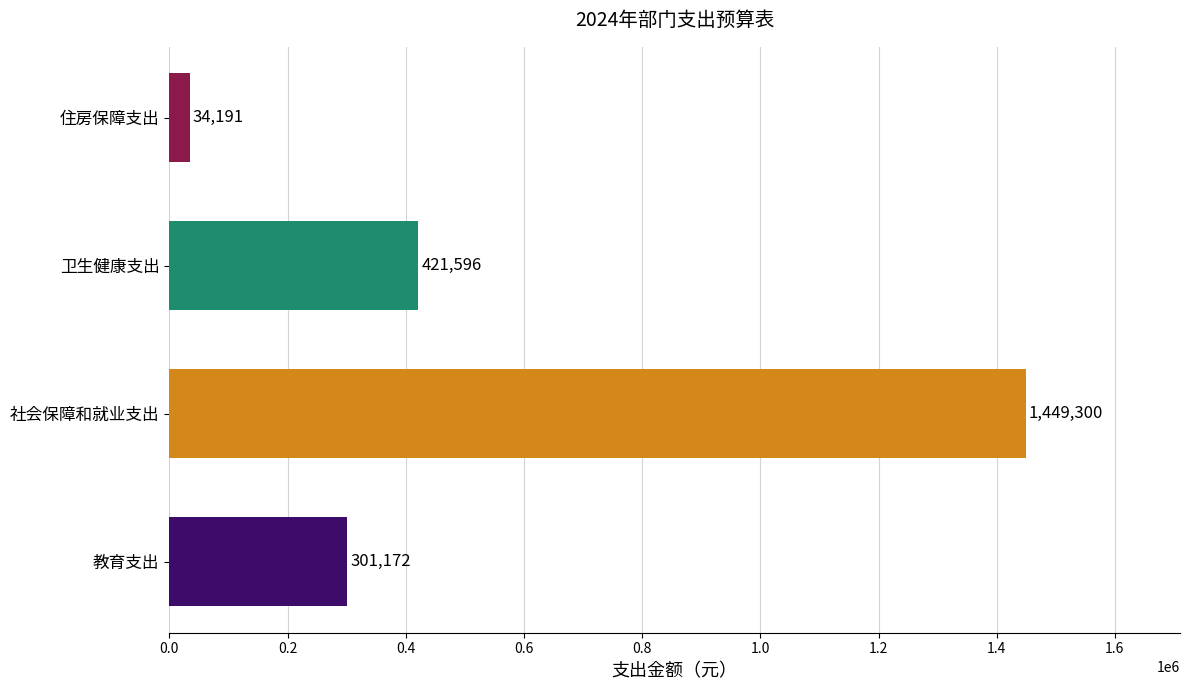

Is it true that the value at 社会保障和就业支出 is 1449300?

True